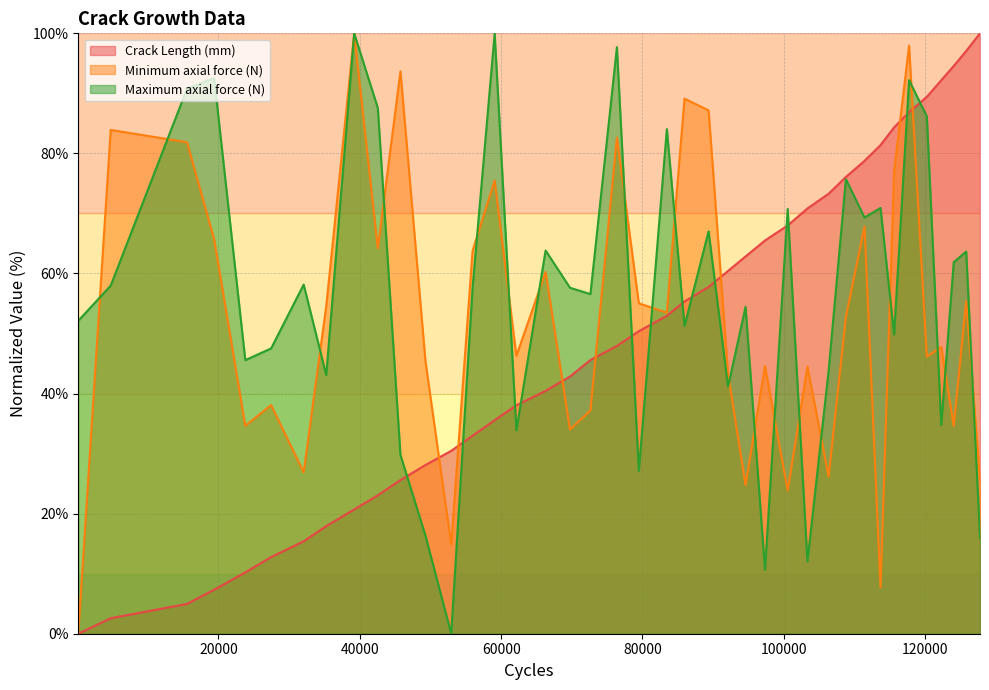

What are all the series names shown in the legend?

Crack Length (mm), Minimum axial force (N), Maximum axial force (N)